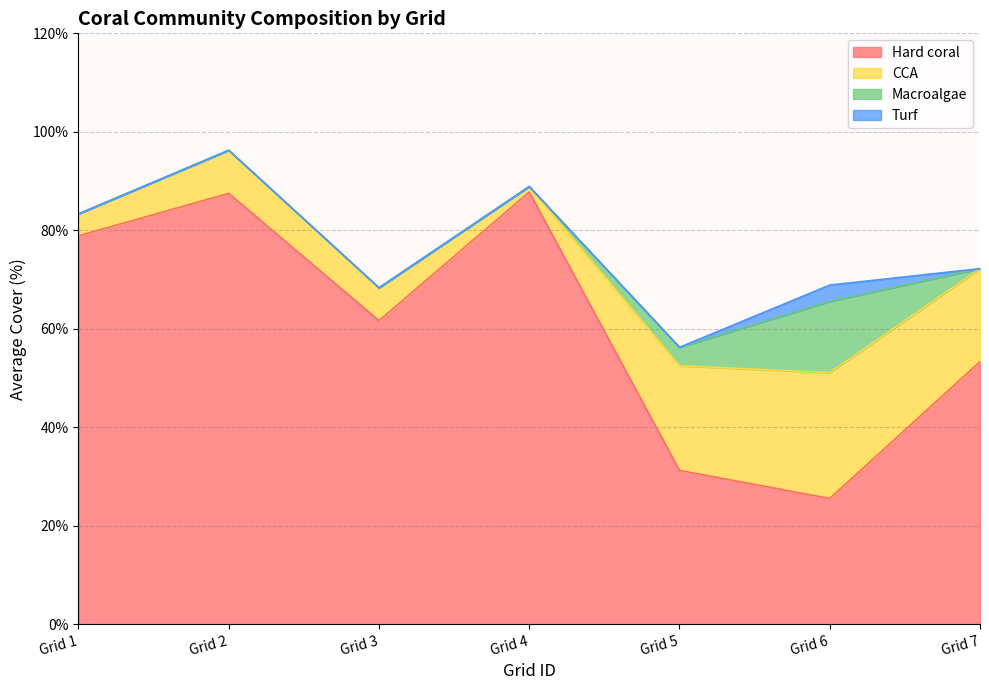

Which category has the highest value across all series?

Grid 4